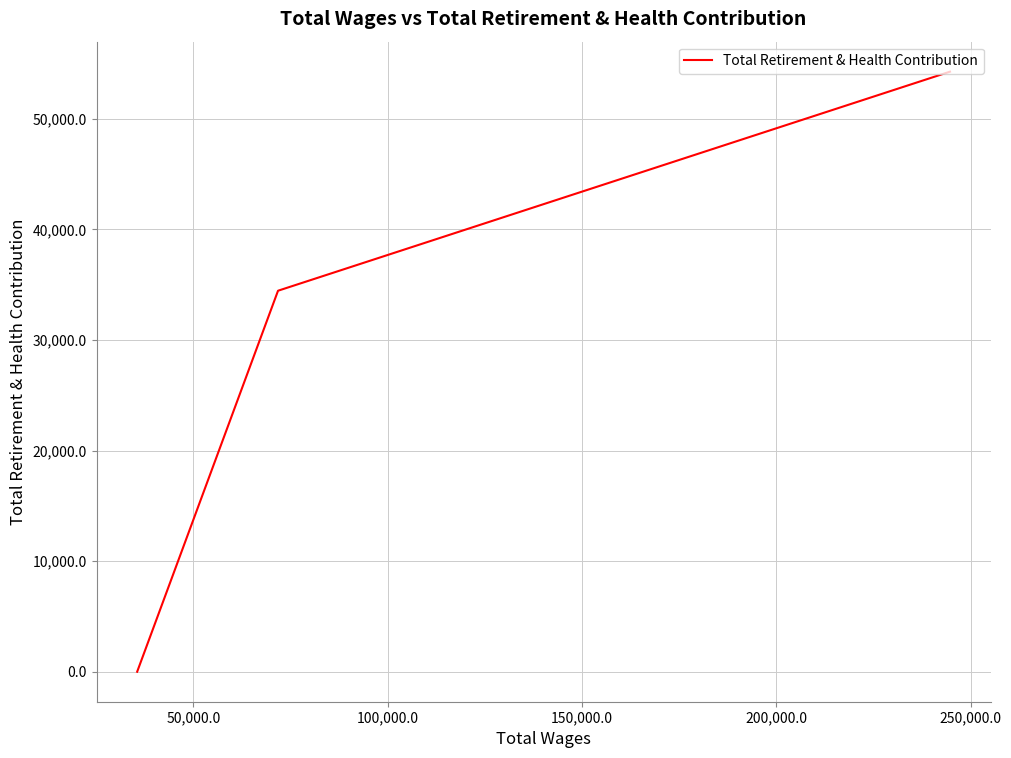

What is the greatest value displayed?

54257